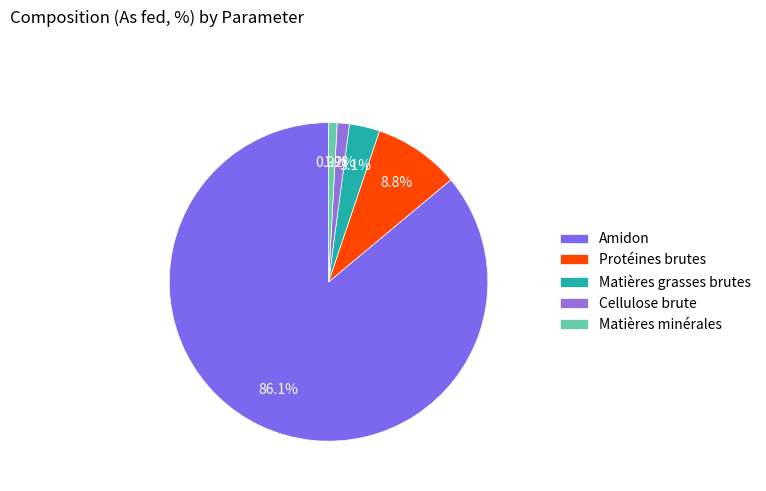

To the nearest percent, what percentage of the pie is Protéines brutes?

9%